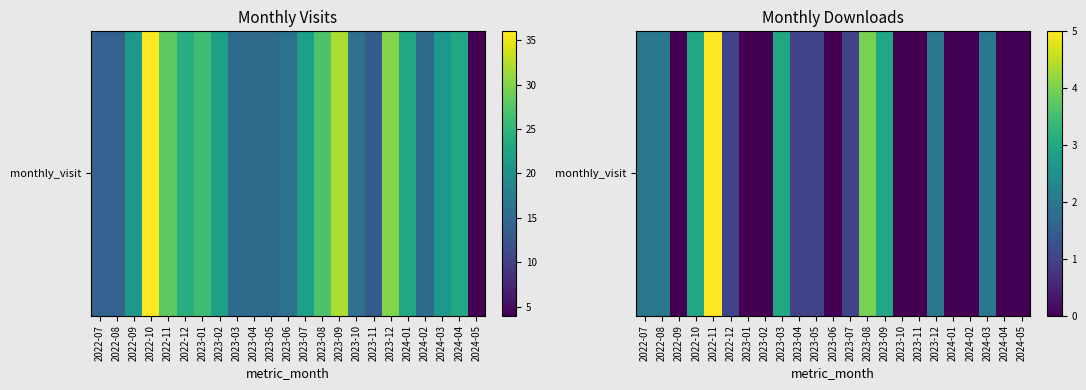

The value at 2022-07 is 3. True or false?

False